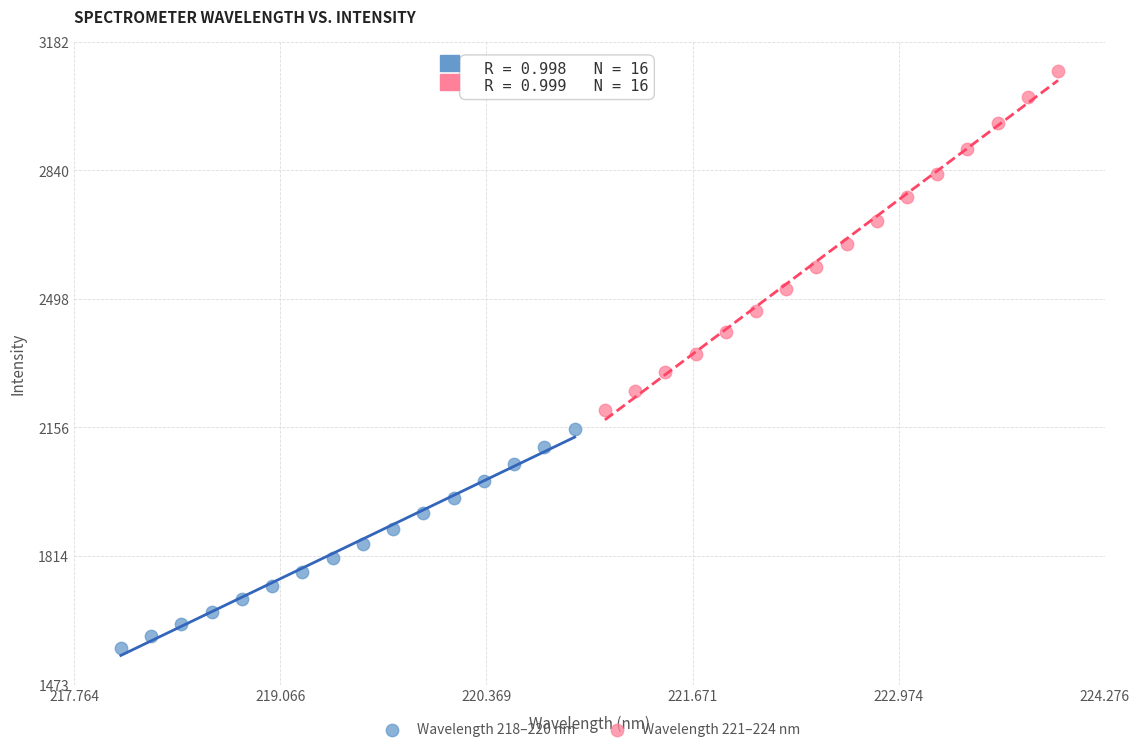

Which series contains the lowest Y value?

Wavelength 218–220 nm